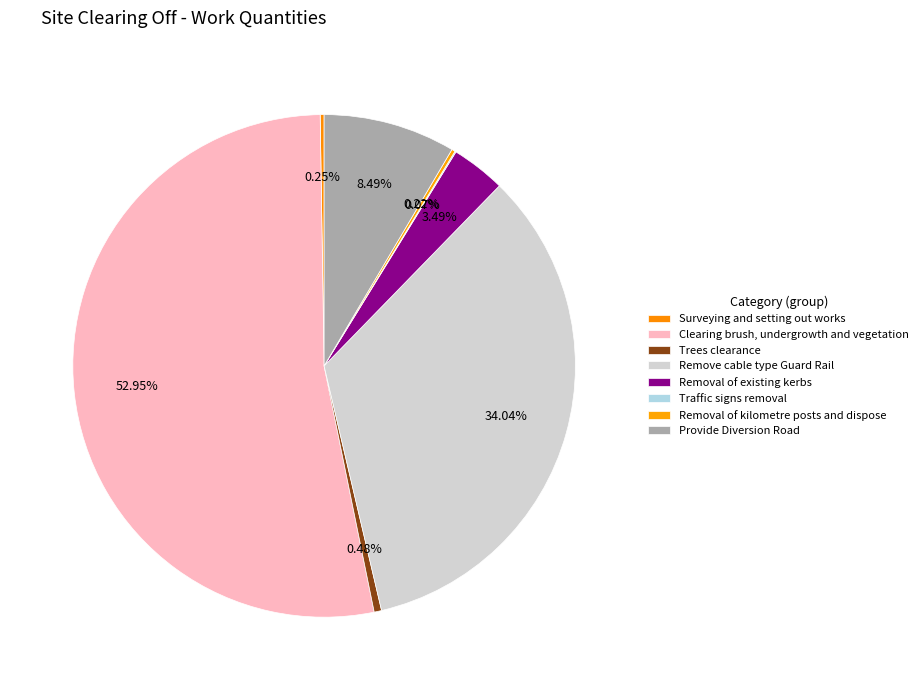

What is the smallest slice in the pie chart?

Traffic signs removal